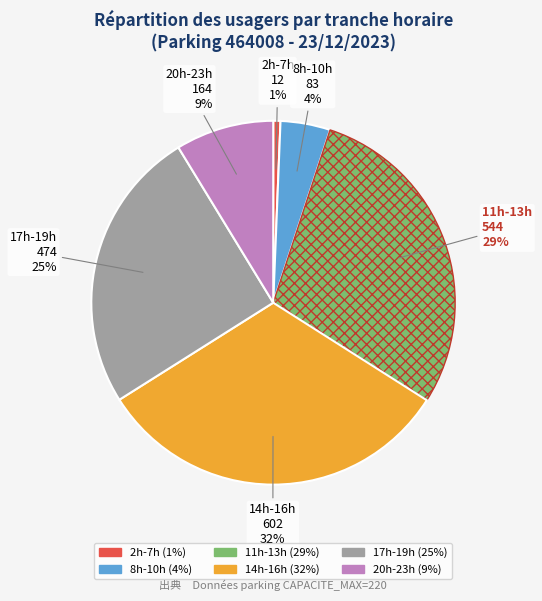

Is there a majority slice in this chart?

No